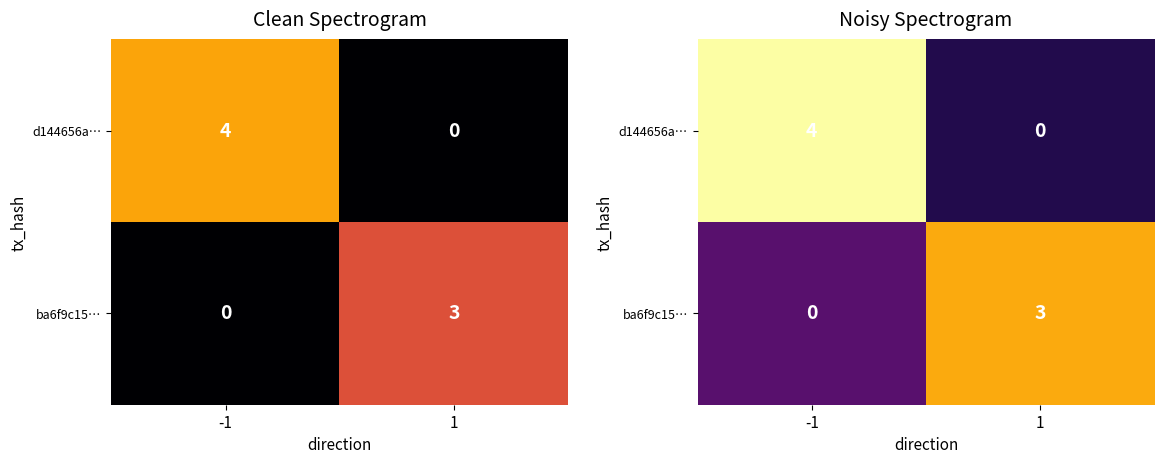

Rank the series at -1 from highest to lowest value.

d144656a…, ba6f9c15…